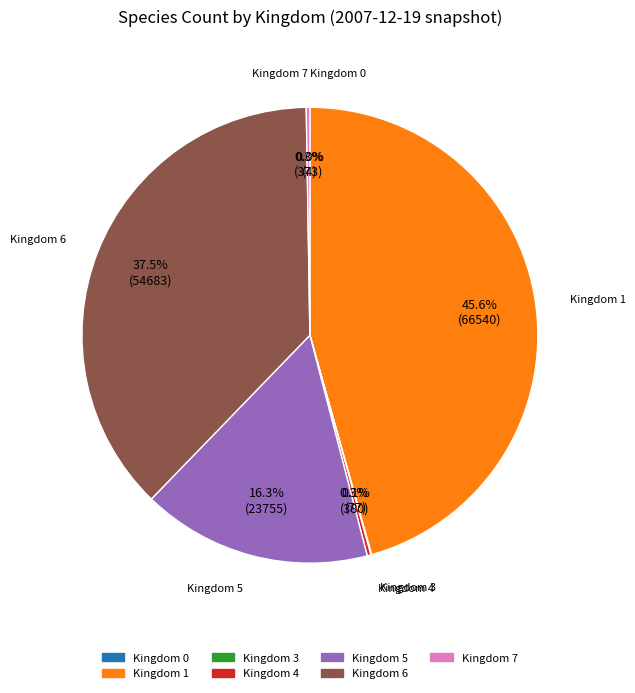

Does any single category account for the majority?

No